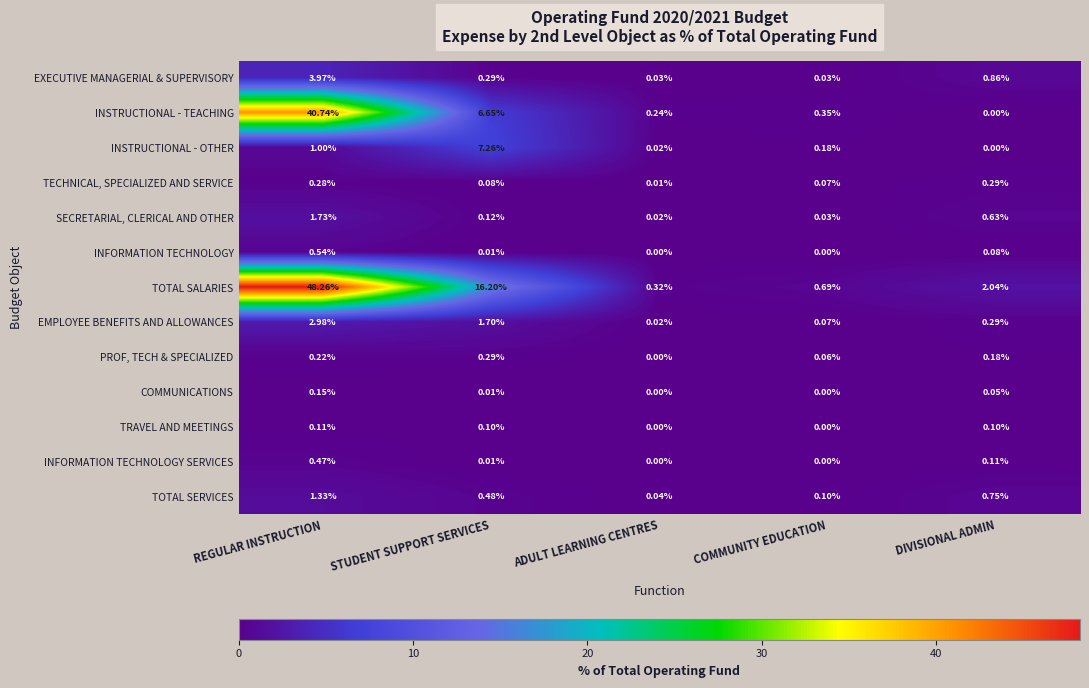

Which series has the largest total across all categories?

TOTAL SALARIES